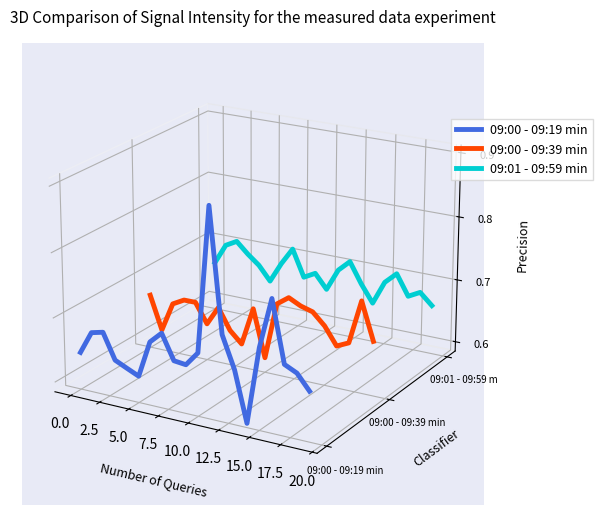

How many lines are shown in the chart?

3